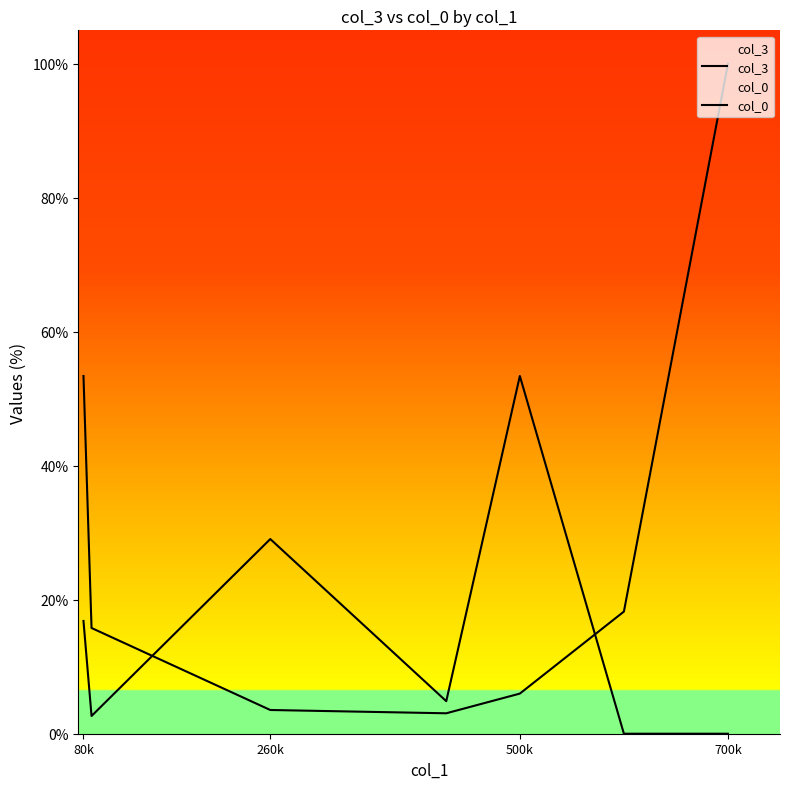

Which series has the largest total across all categories?

col_3